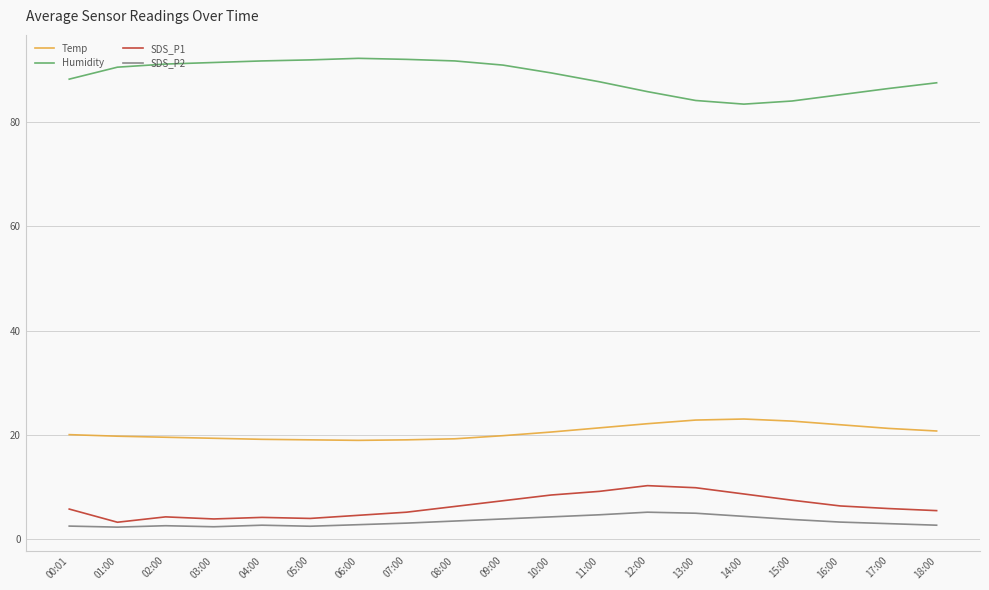

What is the spread (max minus min) of values at 15:00?

80.4